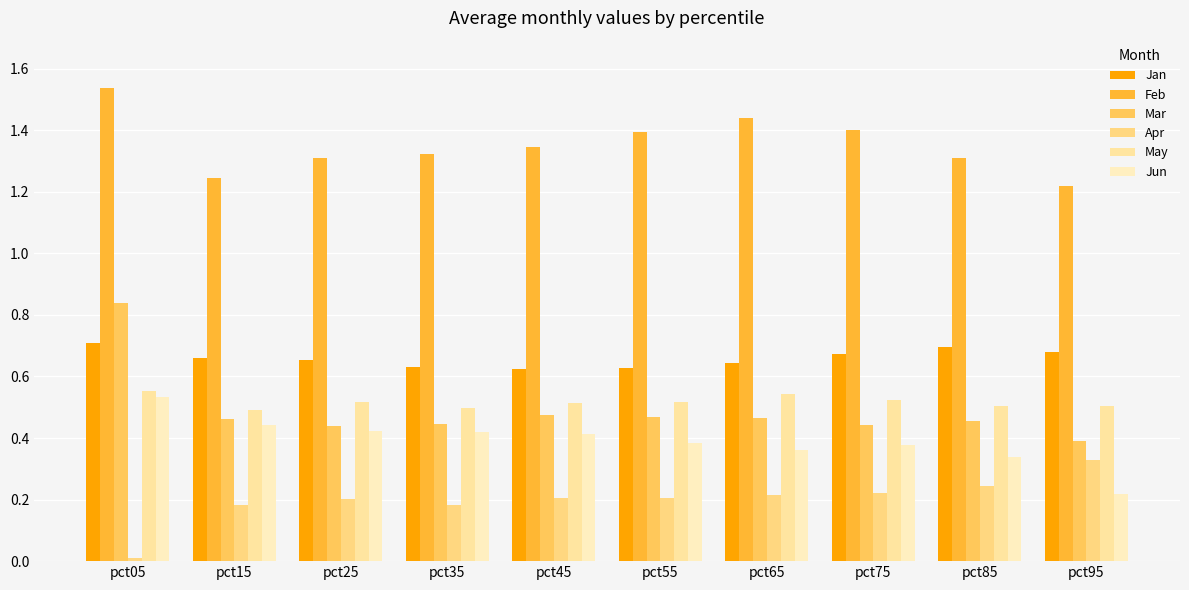

List the series in order of their peak value, lowest first.

Apr, Jun, May, Jan, Mar, Feb